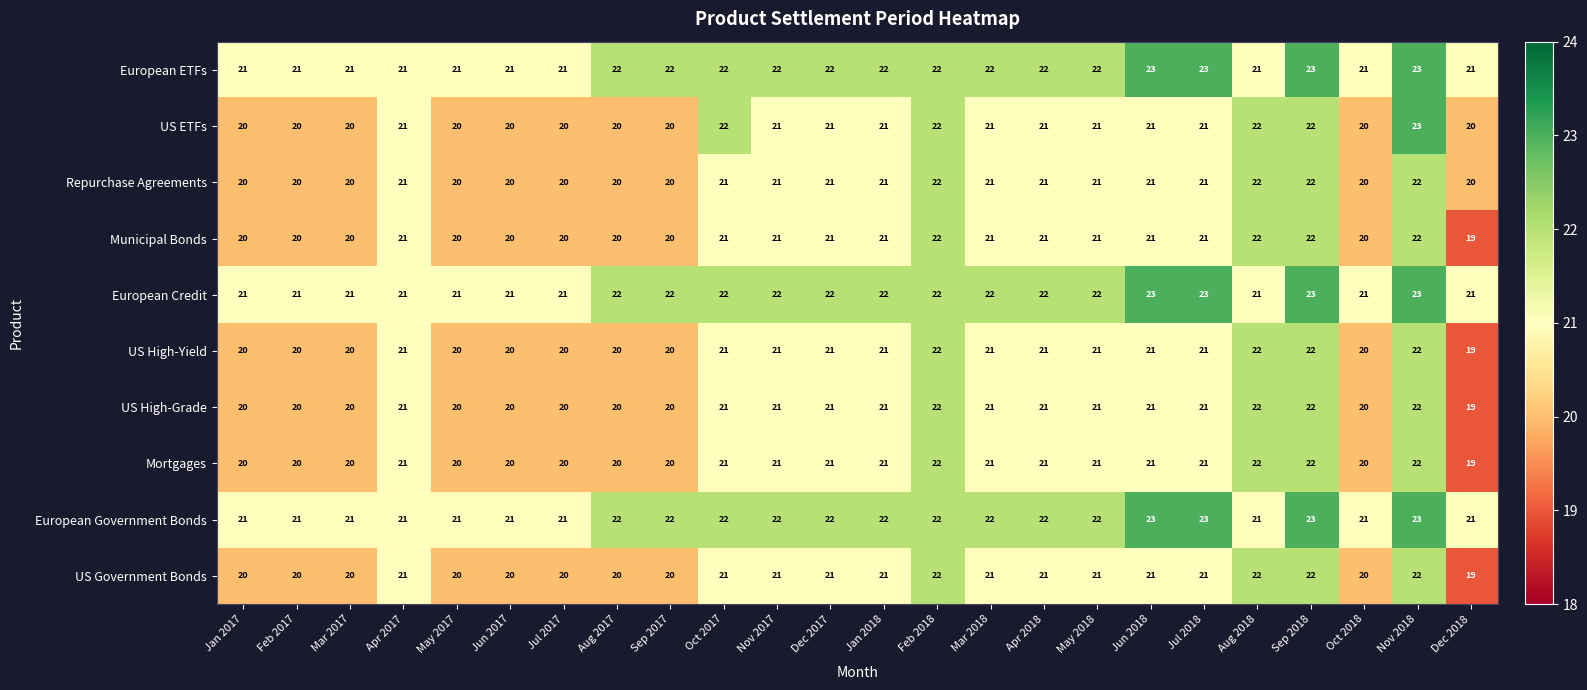

What is the maximum value for European Credit?

23